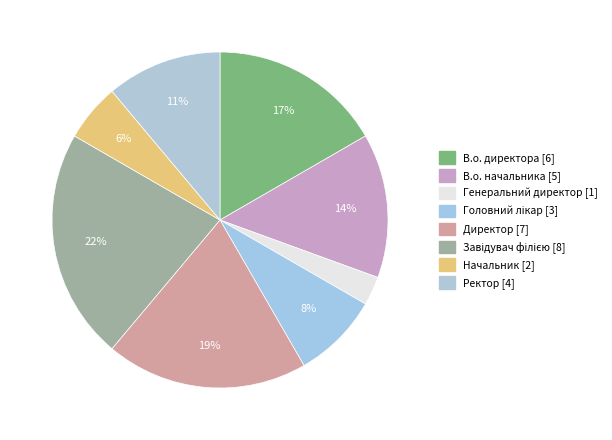

How many slices are in this pie chart?

8